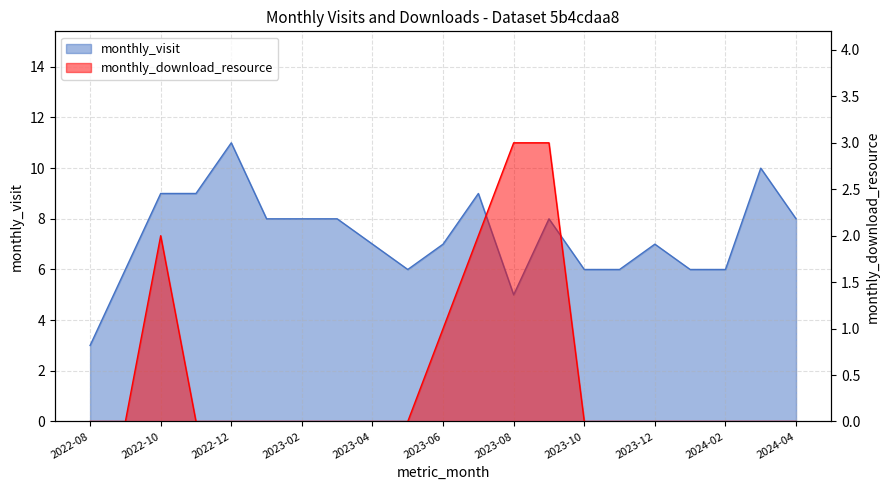

What is the label of the 17th point from the left?

2023-12